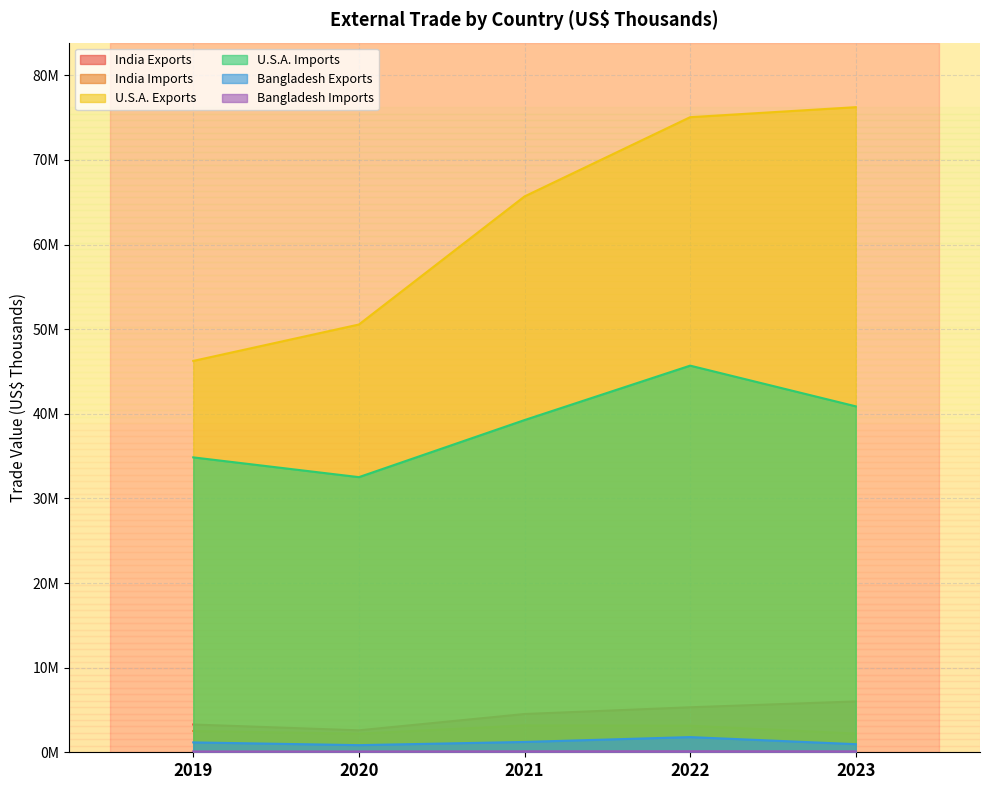

At which category does Bangladesh Imports reach its first local peak?

2022